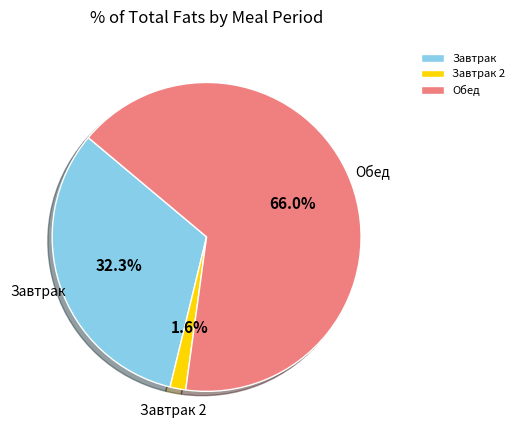

Which has a higher value, Завтрак or Завтрак 2?

Завтрак